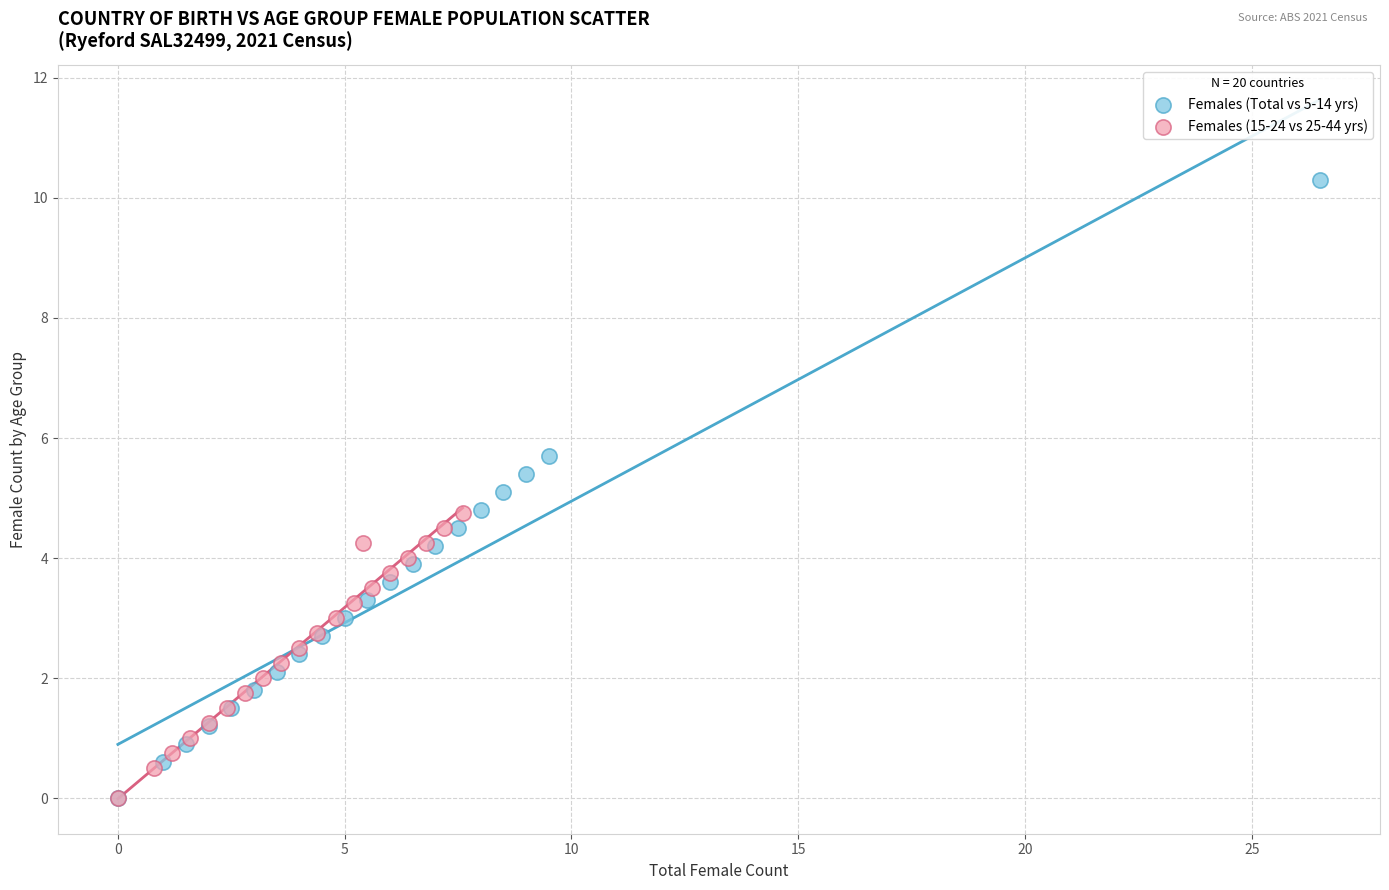

Which series has the widest spread of Y values?

Females (Total vs 5-14 yrs)